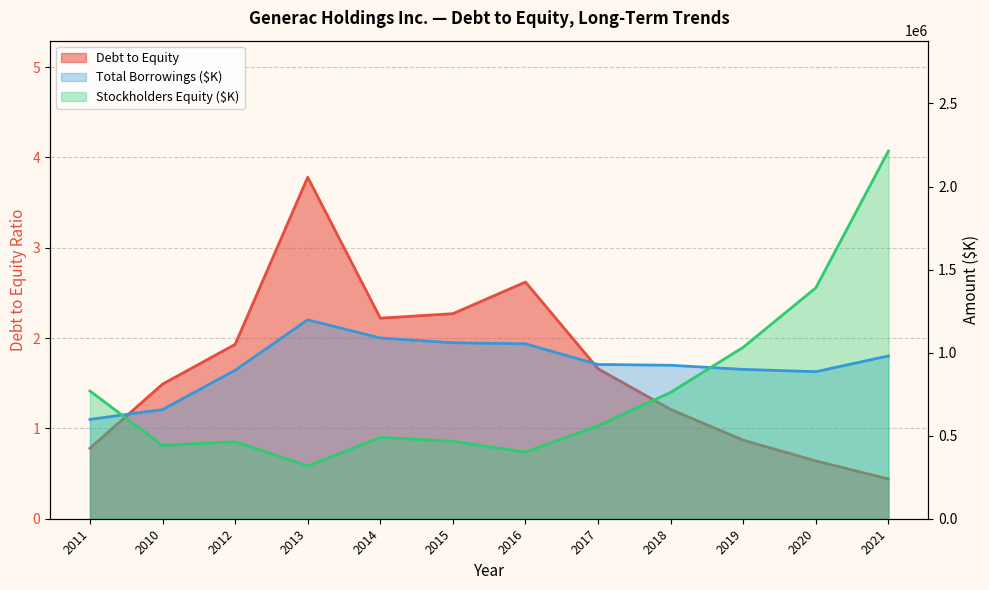

Between 2010 and 2014, which series saw the biggest shift?

Total Borrowings ($K)